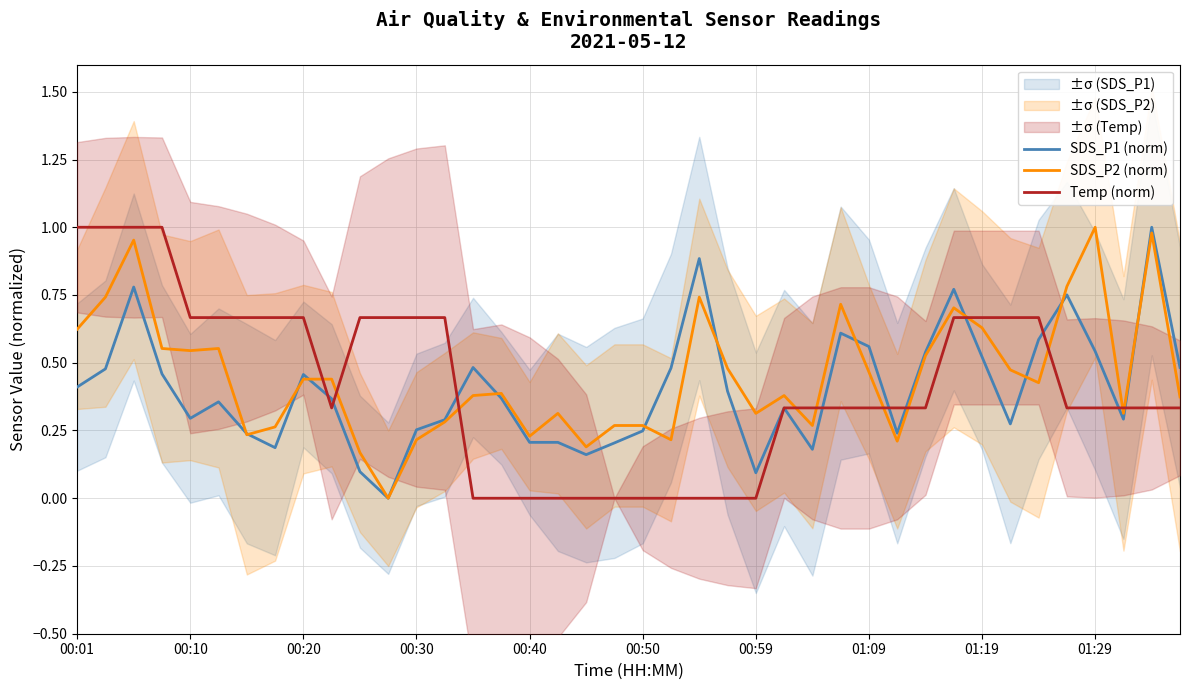

Is it true that SDS_P2 (norm) equals 0.1 at 00:40?

False